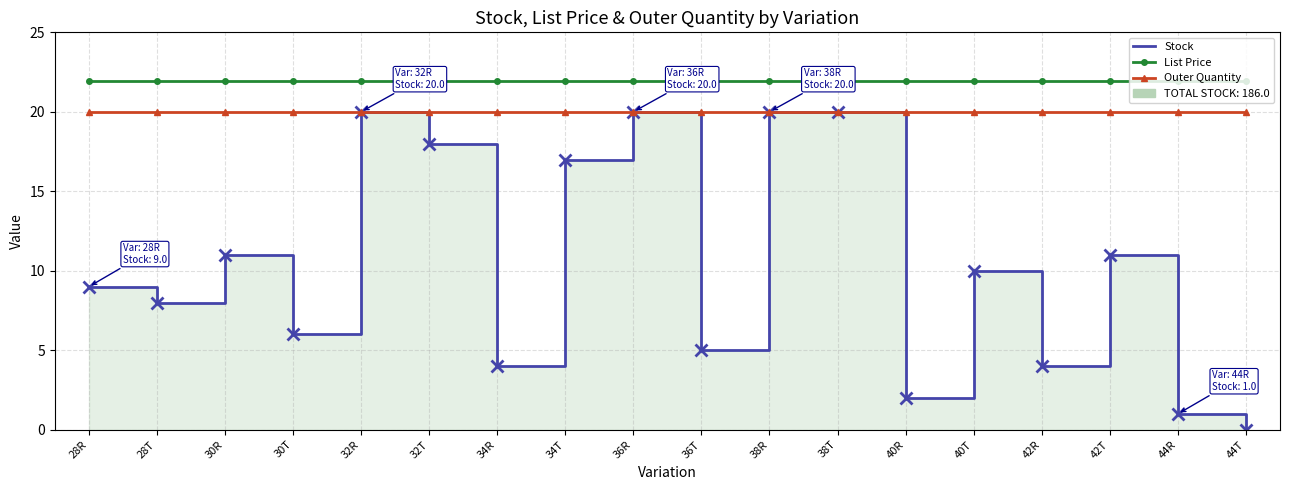

The value of Stock at 42T is 11.0. True or false?

True